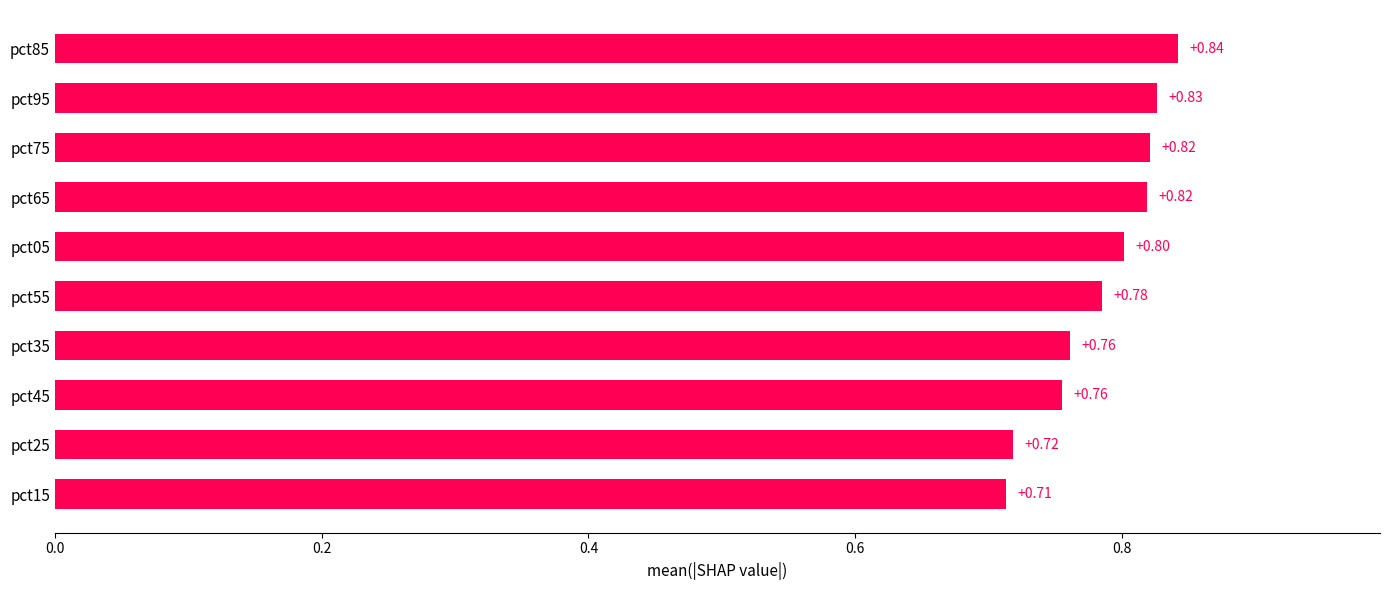

Does the chart contain any negative values?

No